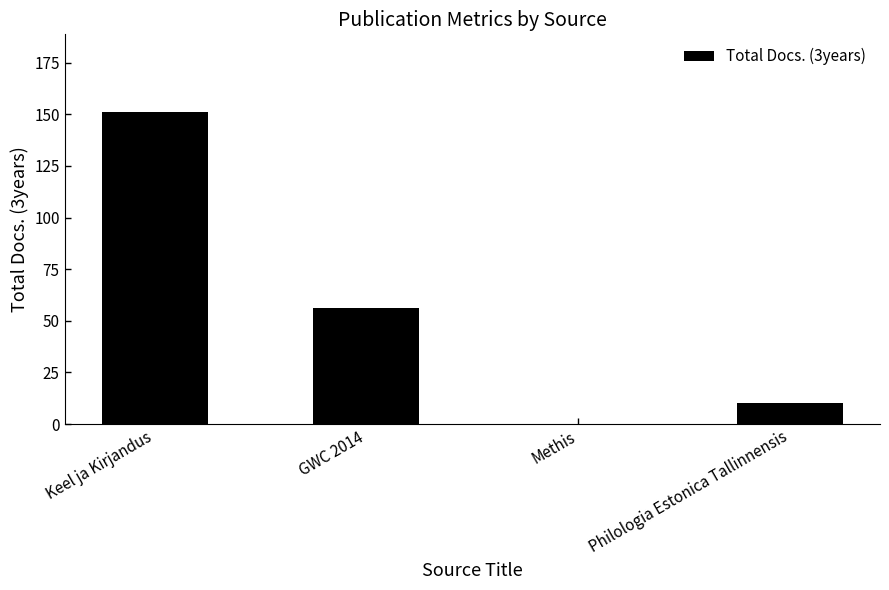

How many categories are shown in the chart?

4